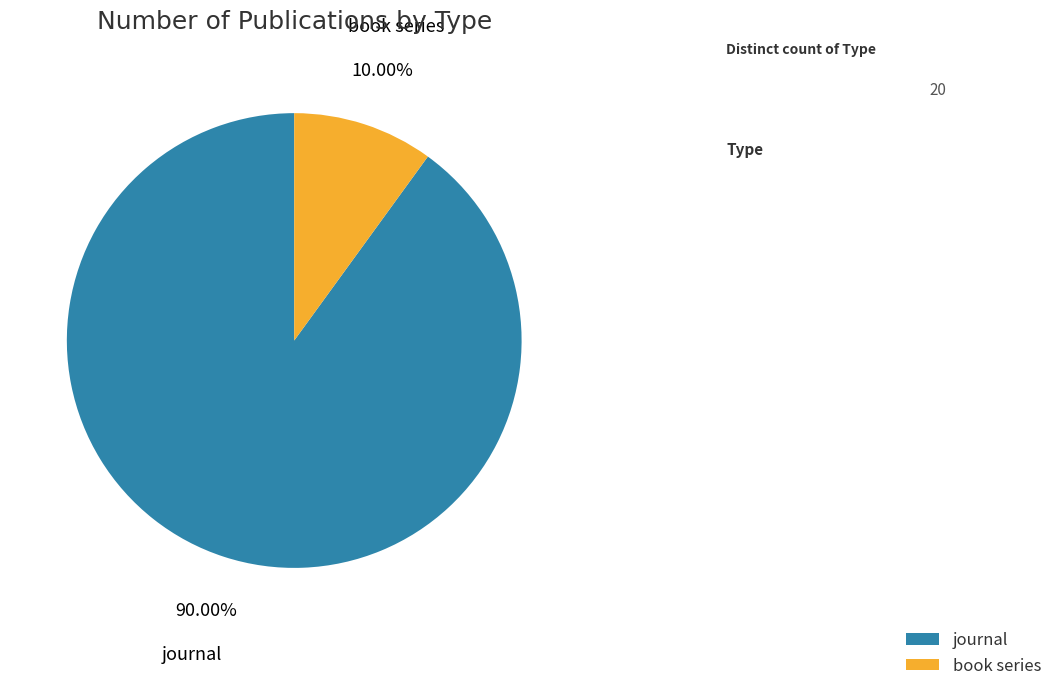

True or false: journal accounts for 90% of the total.

True